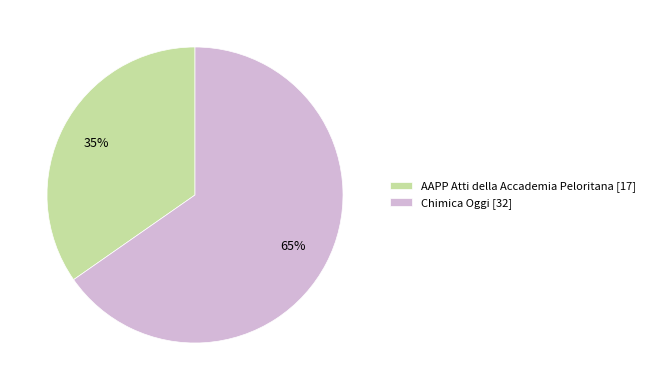

What percentage is the AAPP Atti della Accademia Peloritana slice, to the nearest percent?

35%